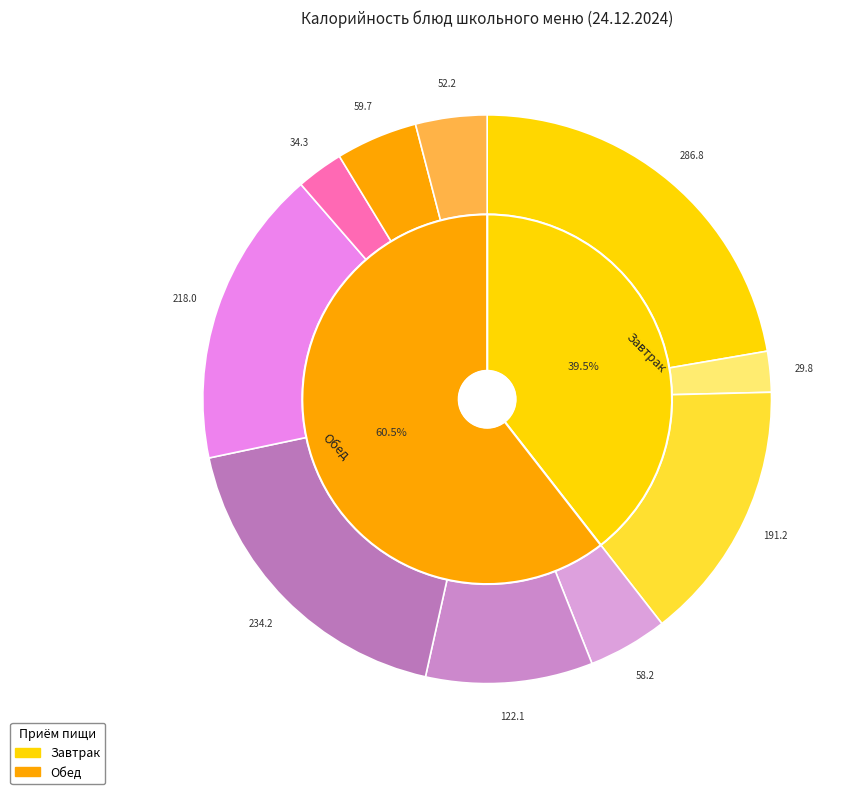

The Напиток из вишни slice represents 10% of the pie. True or false?

False